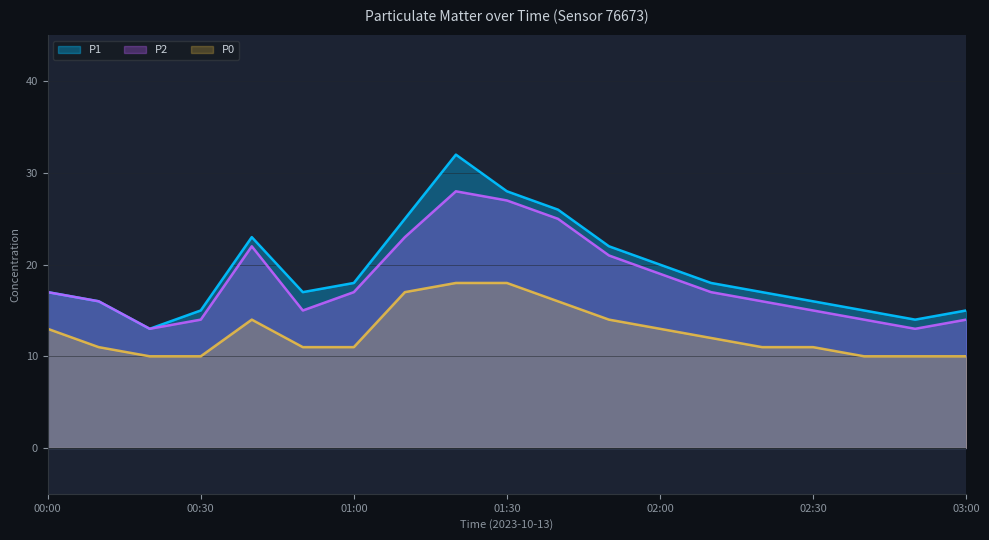

True or false: P2 has a value of 4 at 02:50.

False